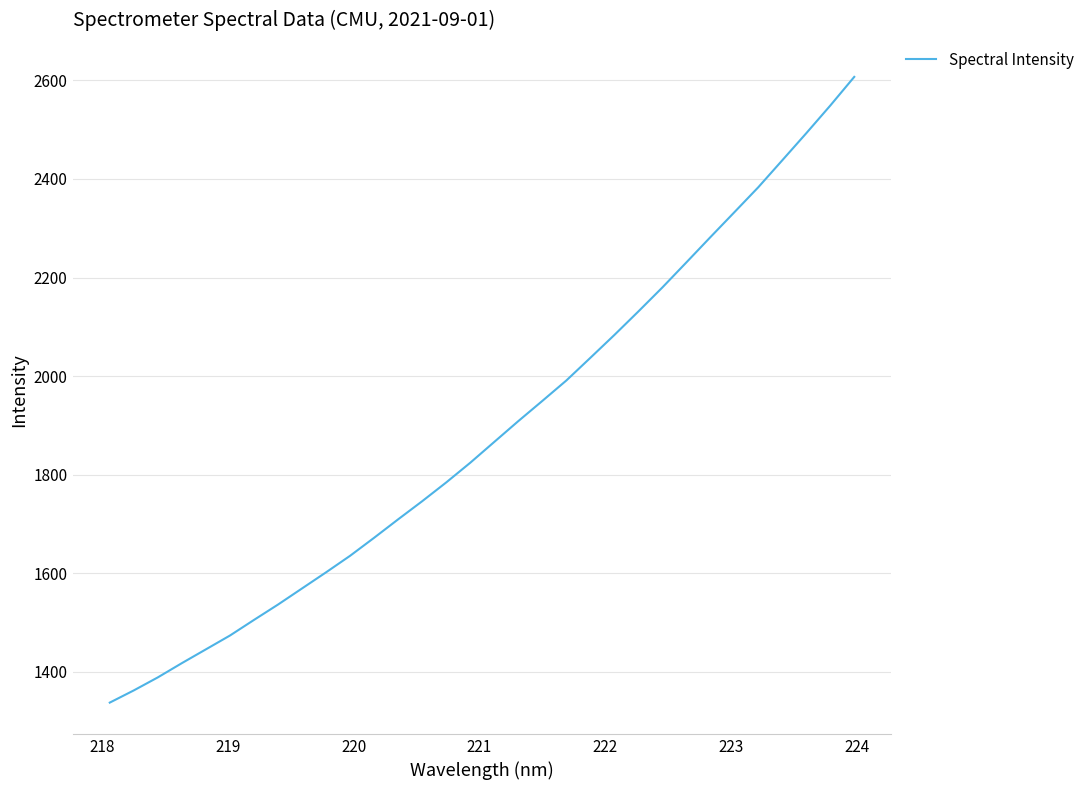

What is the greatest value displayed?

2607.2